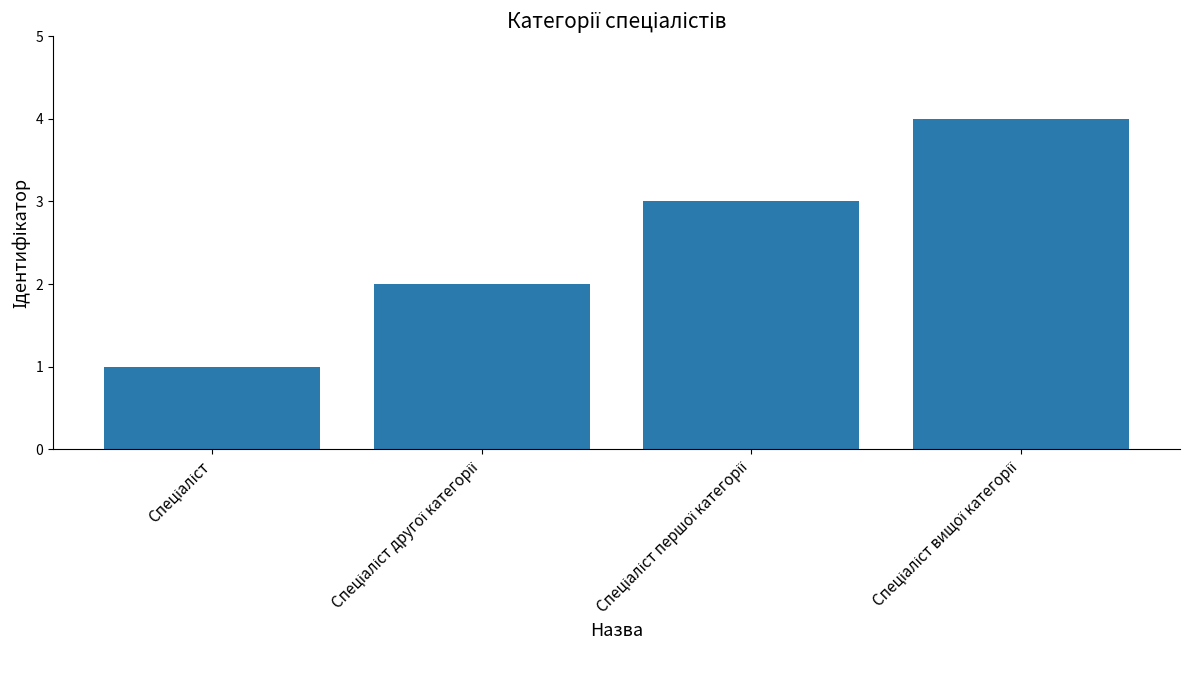

What is the maximum value shown in the chart?

4